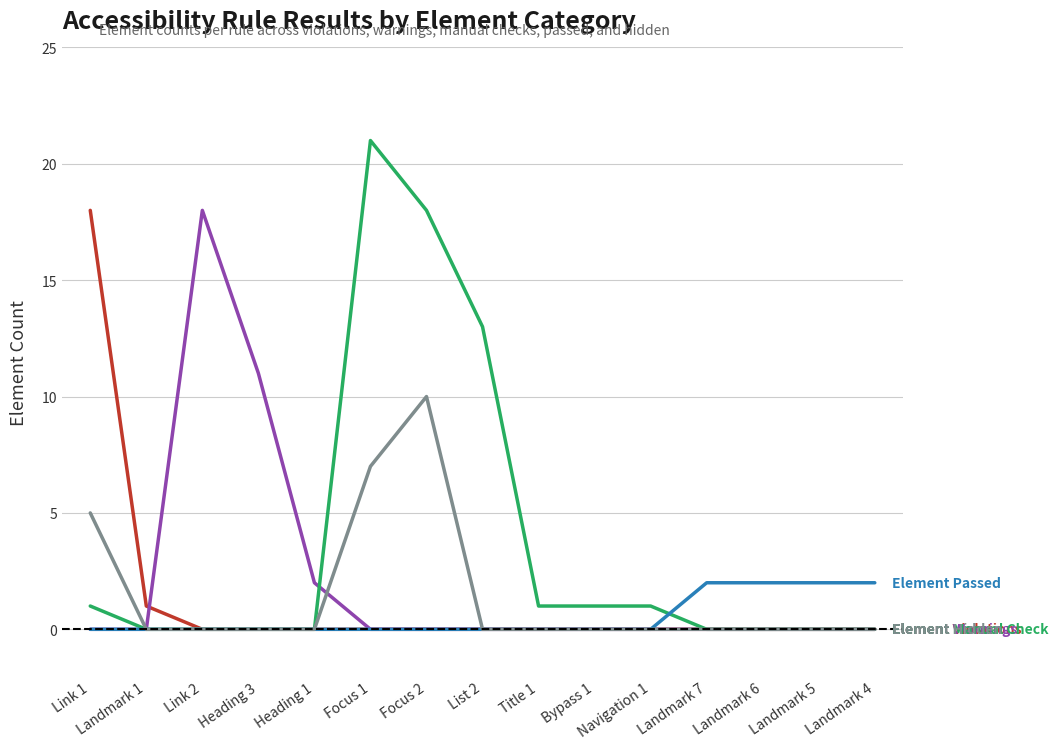

What is the total value across all series at Landmark 6?

2